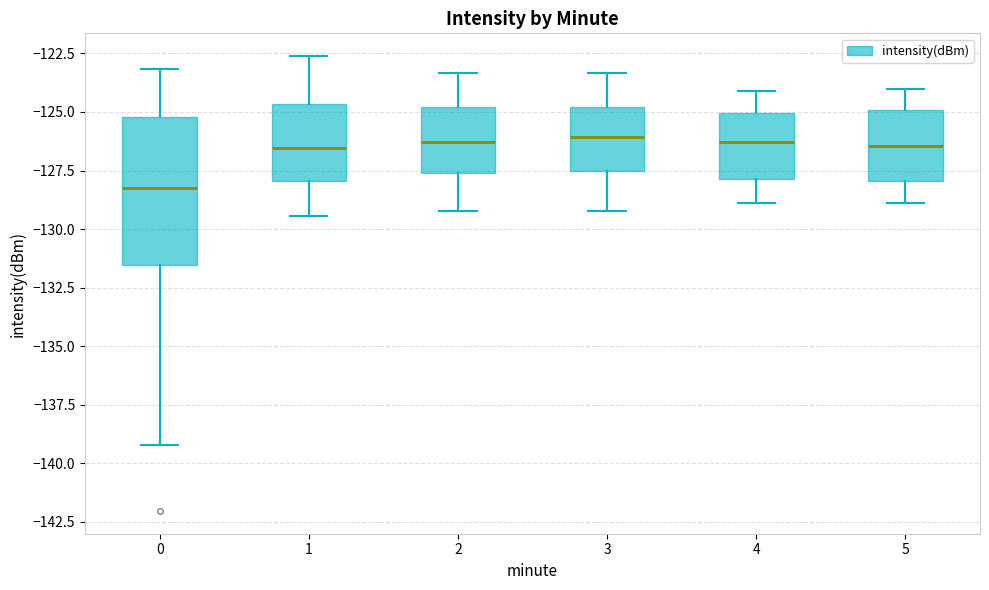

Comparing the boxes themselves (not the whiskers), which one is the tallest?

0